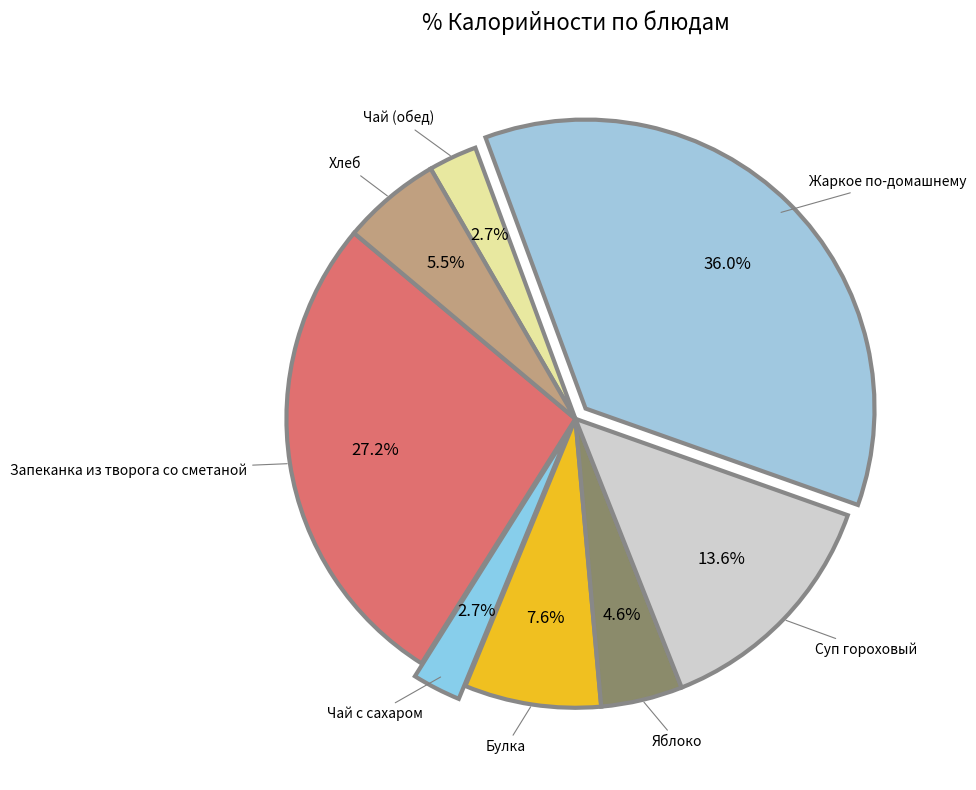

How many segments does this pie chart have?

8